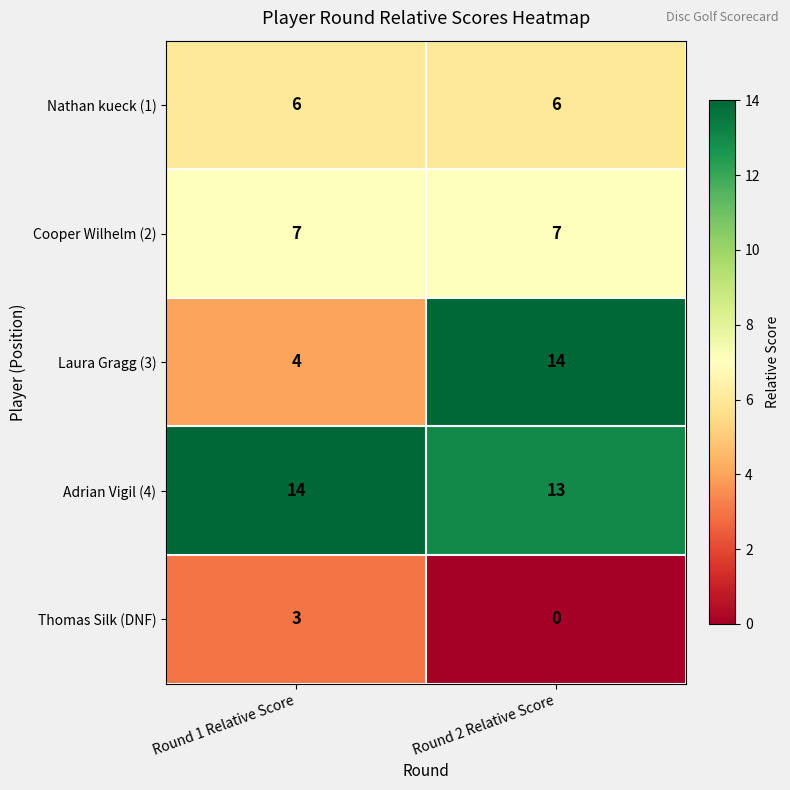

How many categories are shown in the chart?

2